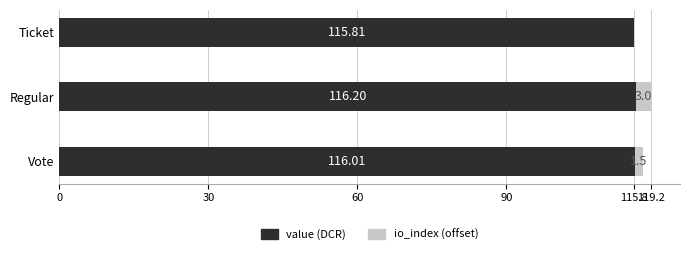

What is the sum of the value (DCR) values at Regular and Ticket?

232.0